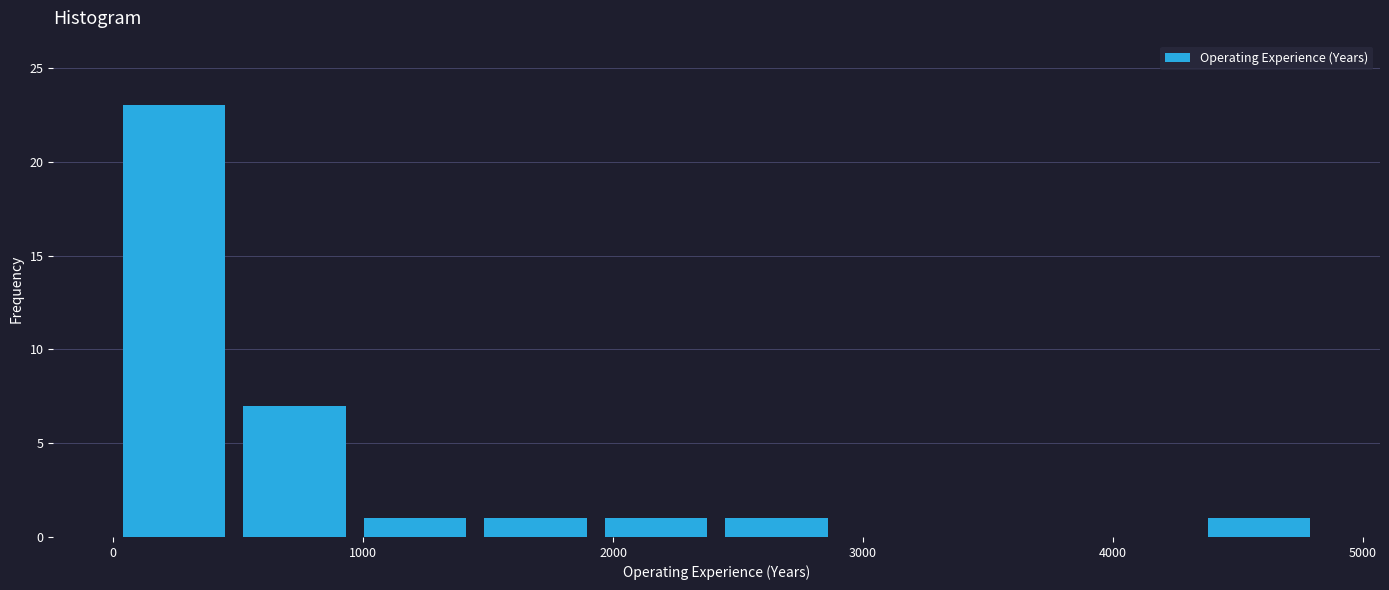

Reading left to right, transcribe this chart: for each bar, give the range it covers on the x-axis and its height. Neither the bar edges nor the heights are printed on the chart, so give them approximately, as read against the axes.

0 to 500: 23
500 to 1000: 7
1000 to 1400: 1
1400 to 1900: 1
1900 to 2400: 1
2400 to 2900: 1
2900 to 3400: 0
3400 to 3900: 0
3900 to 4300: 0
4300 to 4800: 1